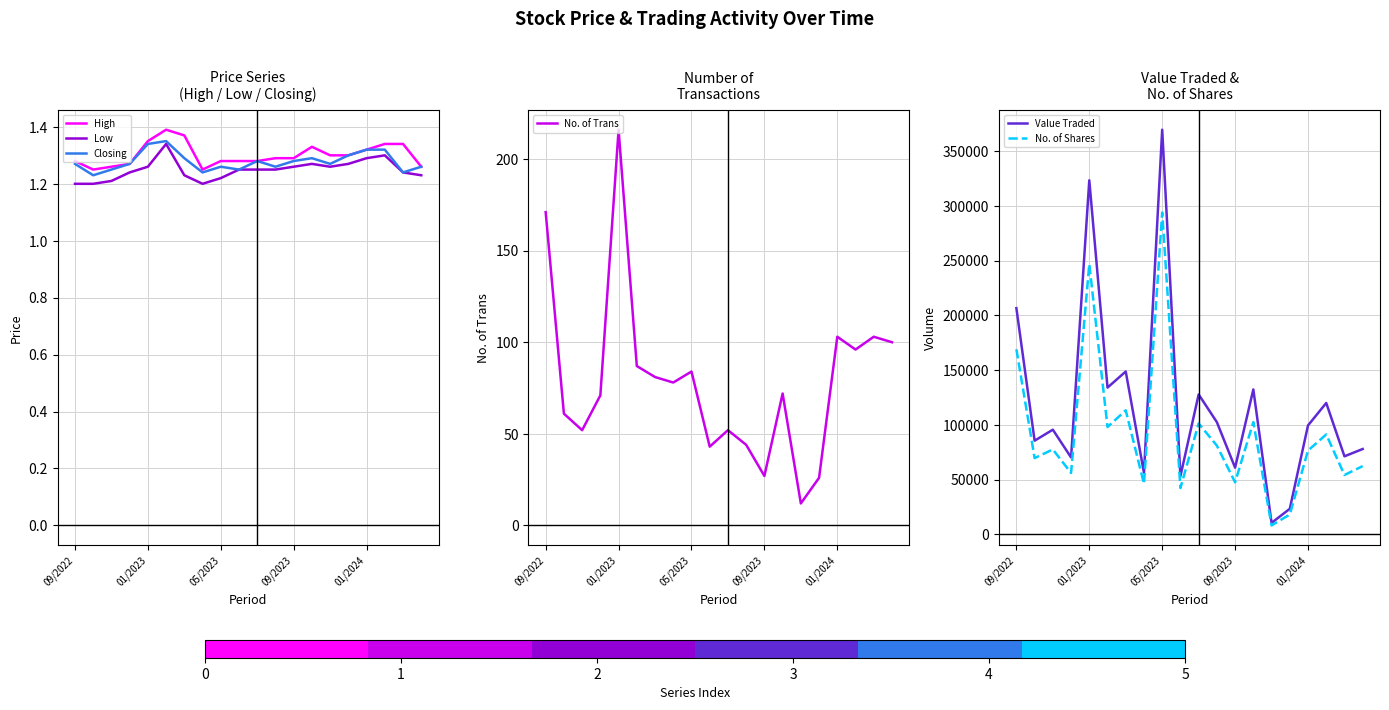

What is the label of the 19th point from the left?

18